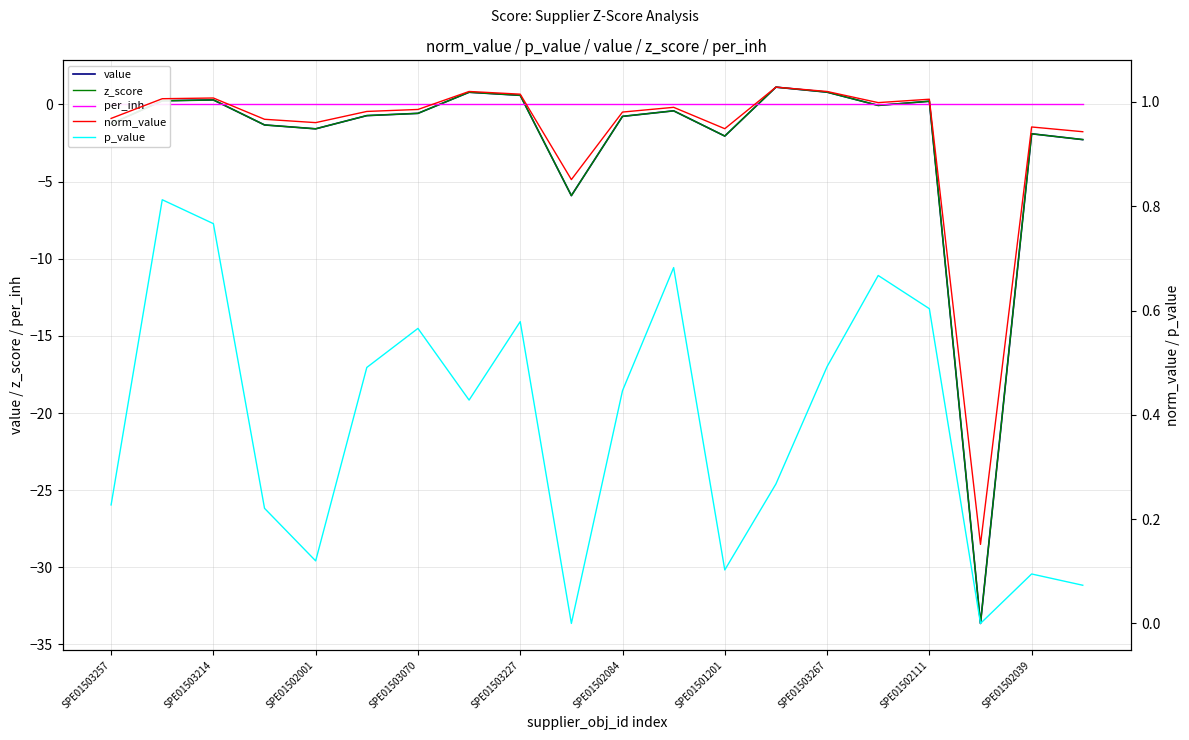

What is the difference between the maximum and second lowest values in the p_value series?

0.8